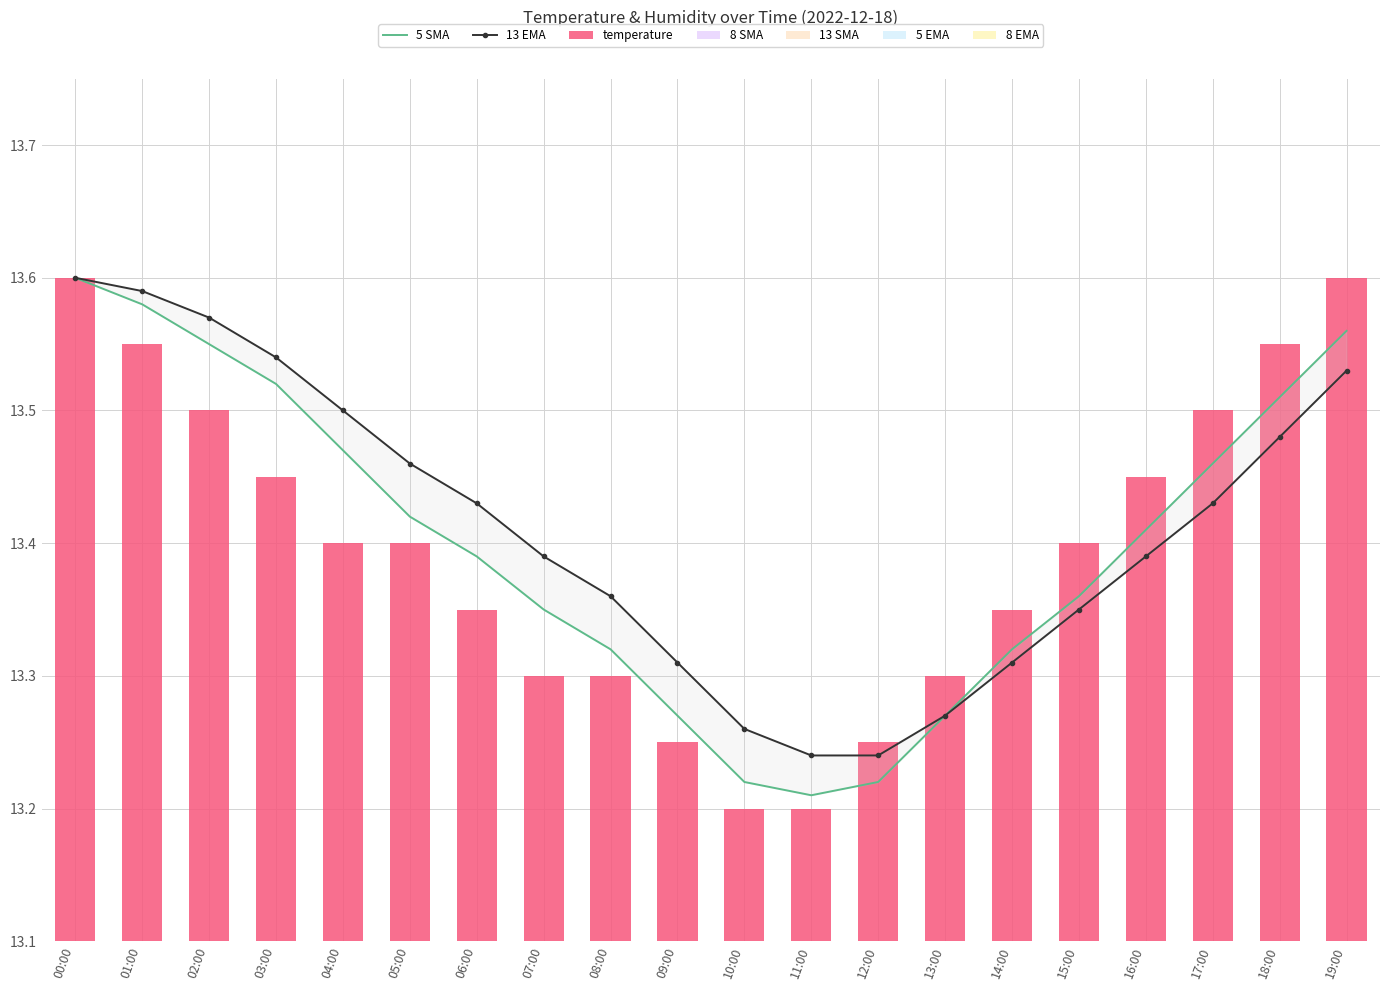

Which series has the widest spread of values?

temperature